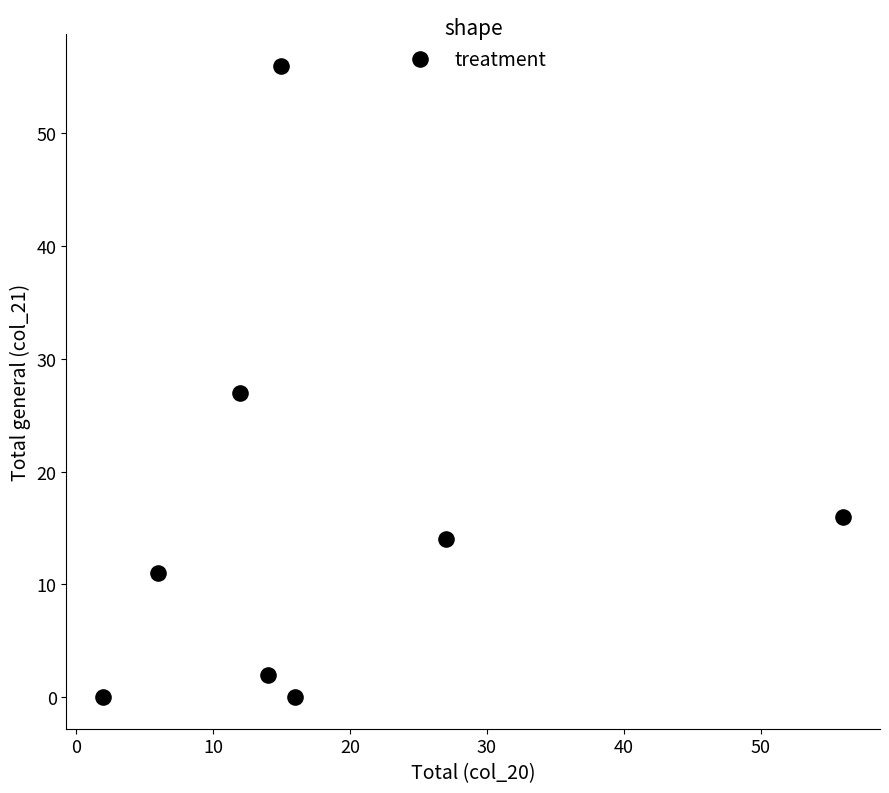

What Y value in the scatter plot is closest to 28?

27